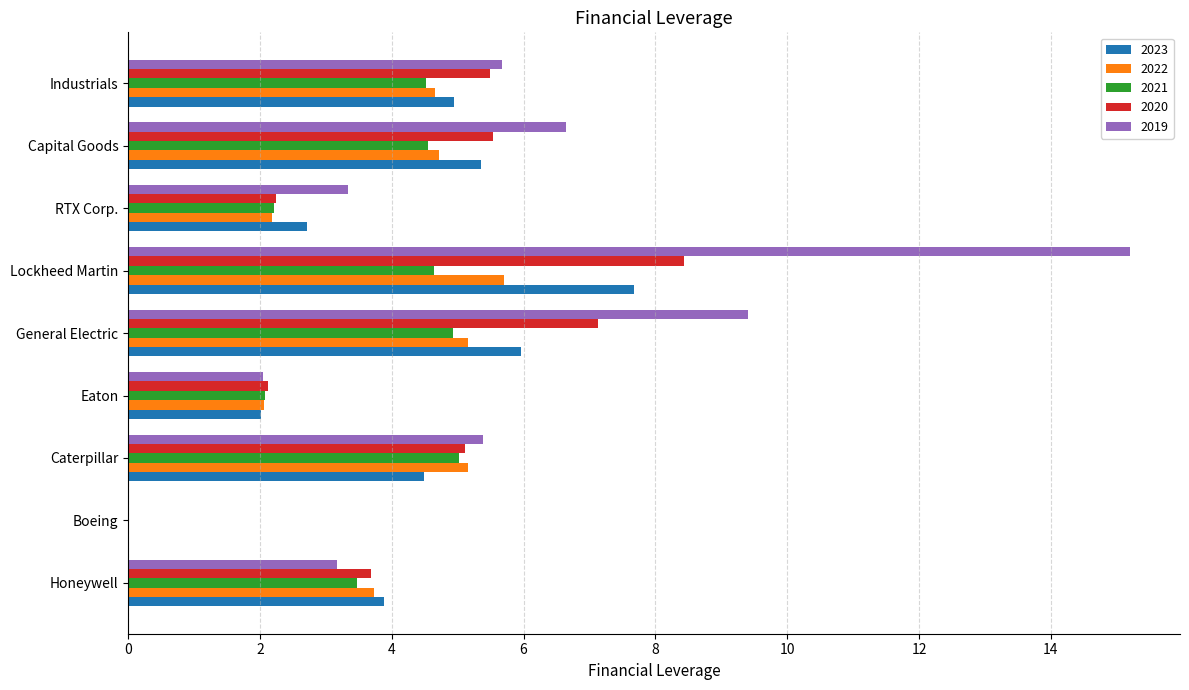

How many positive values does the 2022 series have?

8